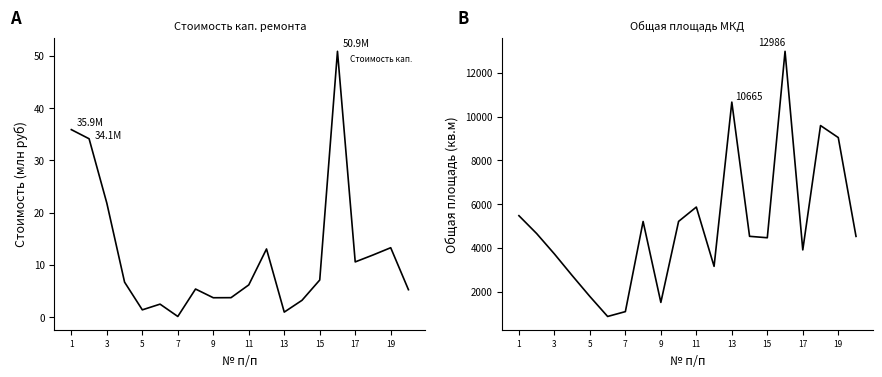

What is the smallest value displayed?

0.1